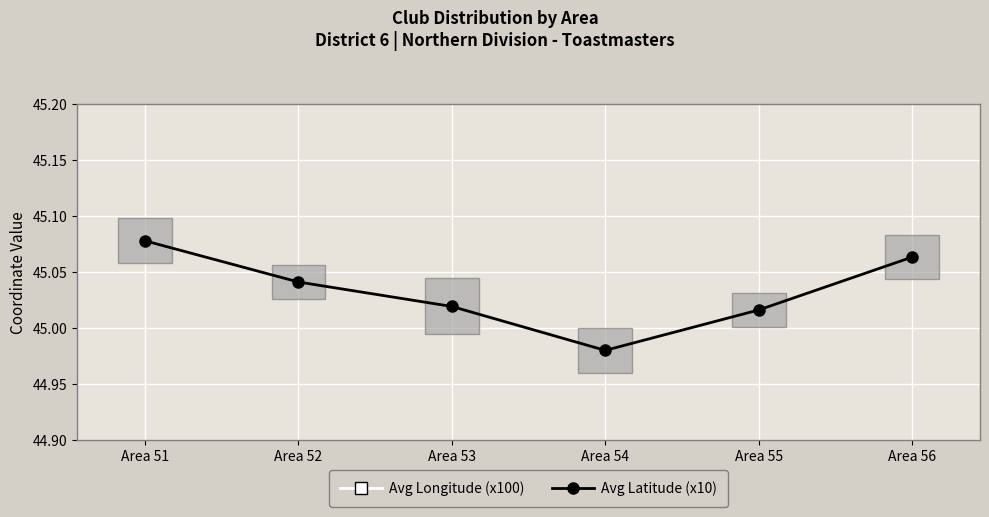

List the series in order of their overall mean, lowest first.

Avg Longitude (x100), Avg Latitude (x10)